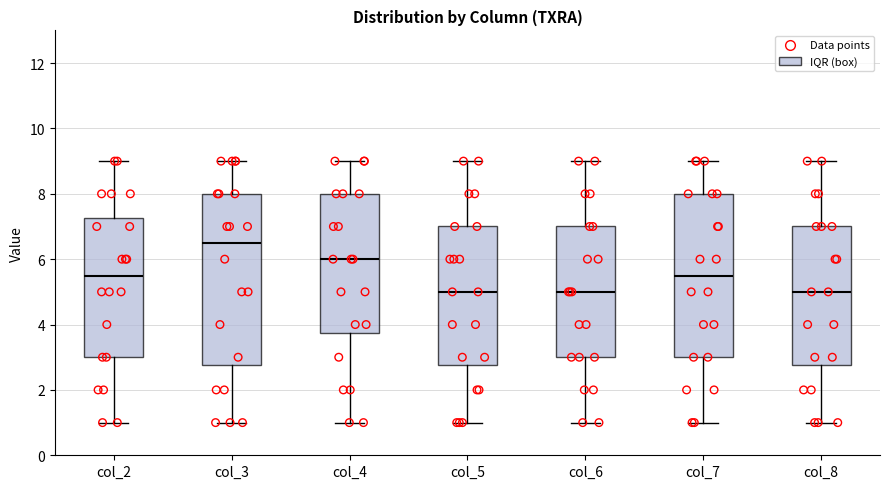

Where does the upper whisker of the box for col_6 end on the y-axis? The values are not printed on the chart, so give them approximately, as read against the axis.

9.0